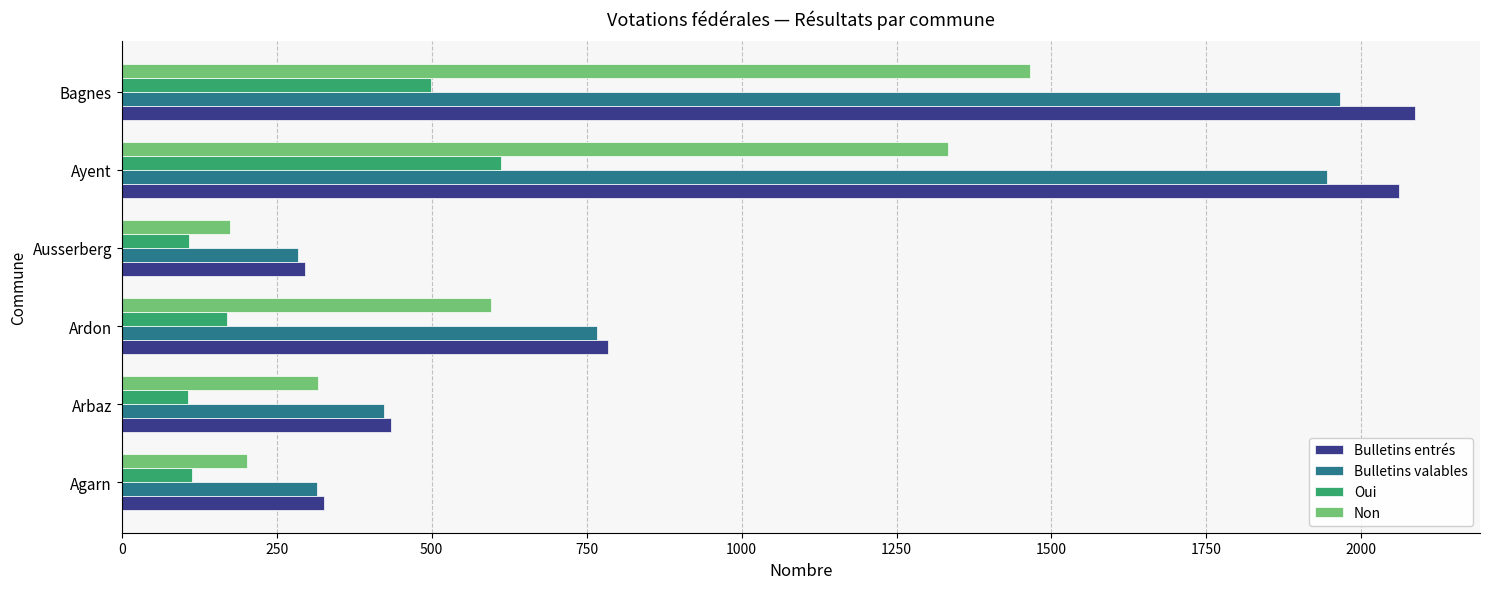

Which label corresponds to the largest value in the chart?

Bagnes